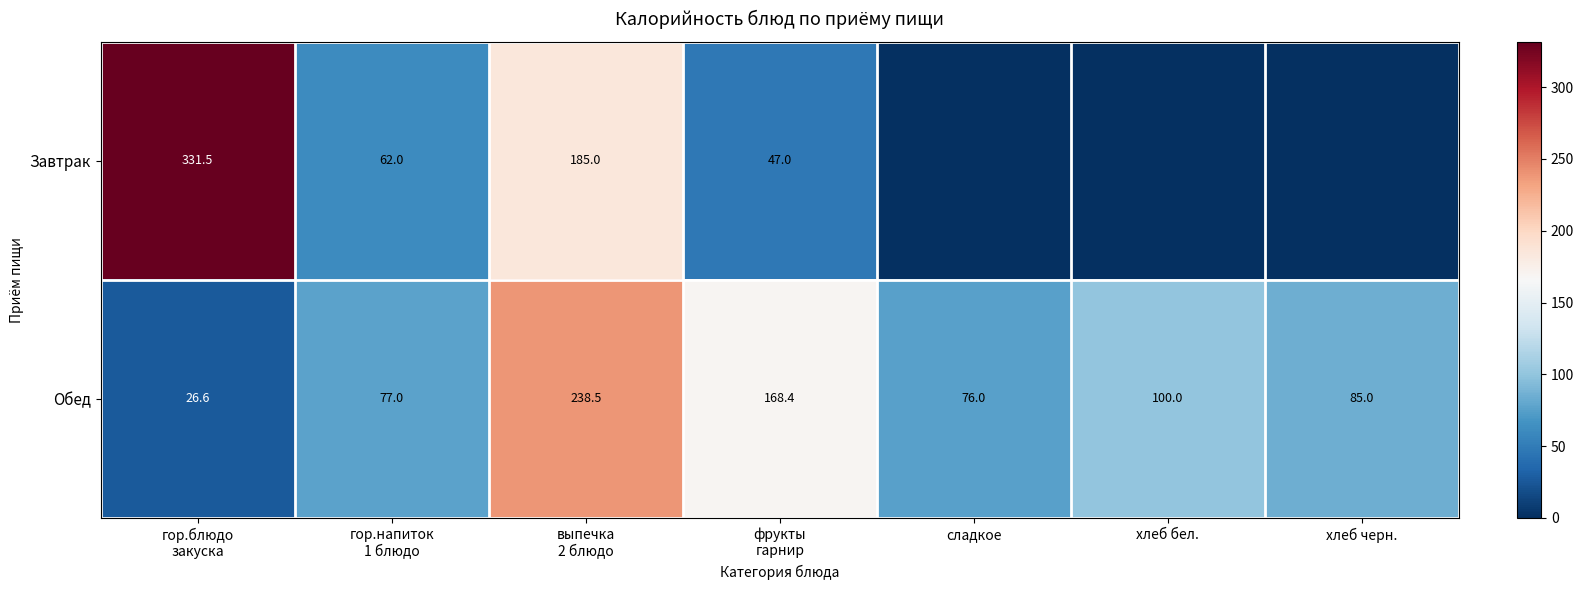

Where is Обед nearest to the value 132?

хлеб бел.